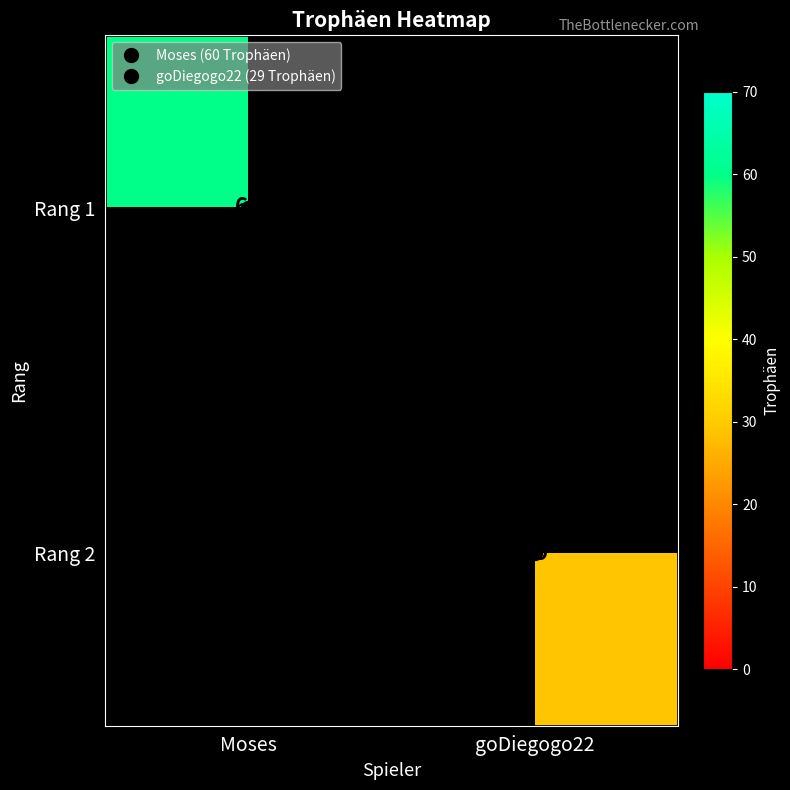

The value of Rang 2 at goDiegogo22 is 29.0. True or false?

True